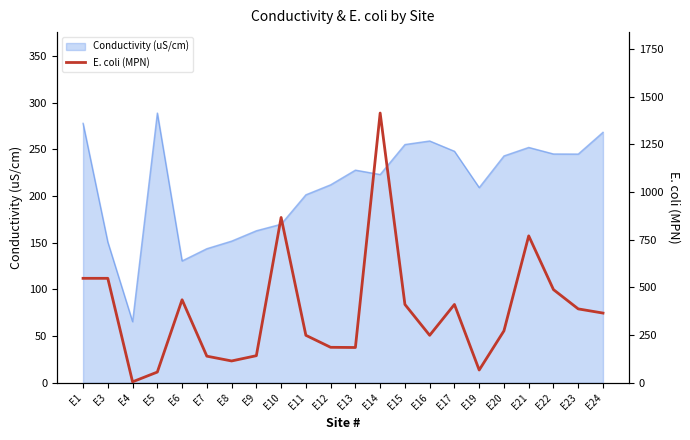

What is the value of the 6th point from the left?

139.6